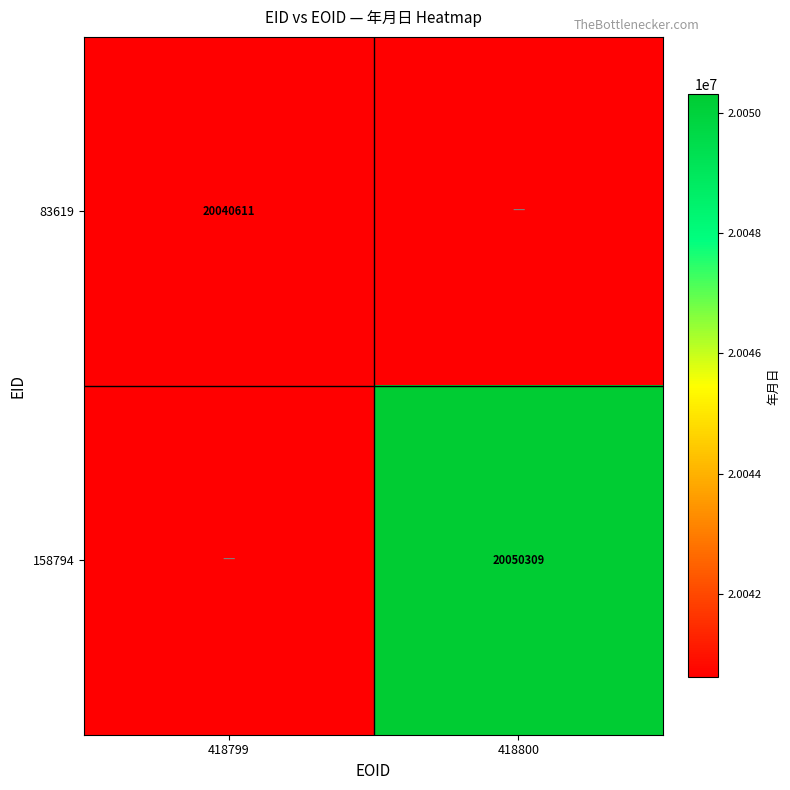

What is the highest value of the 83619 series?

20040611